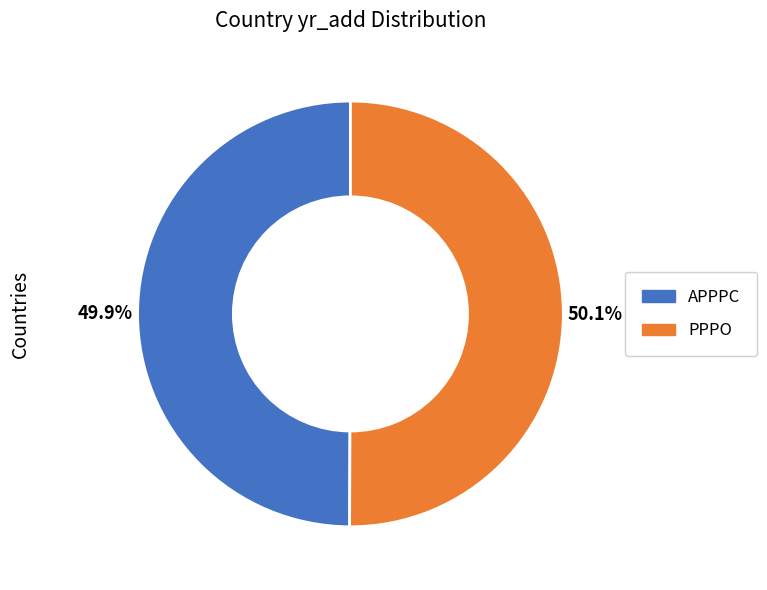

Is there any slice that represents more than half of the pie?

Yes